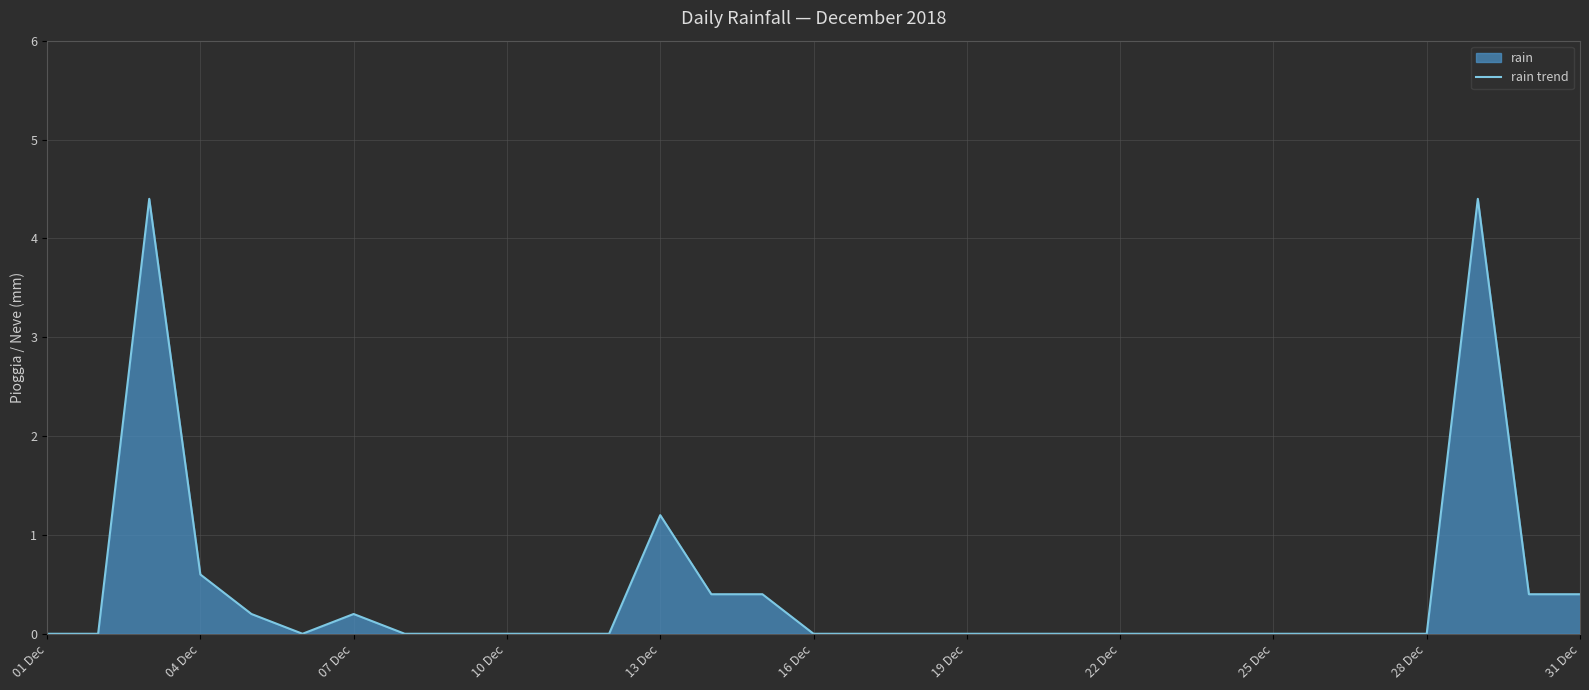

What is the greatest value displayed?

4.4